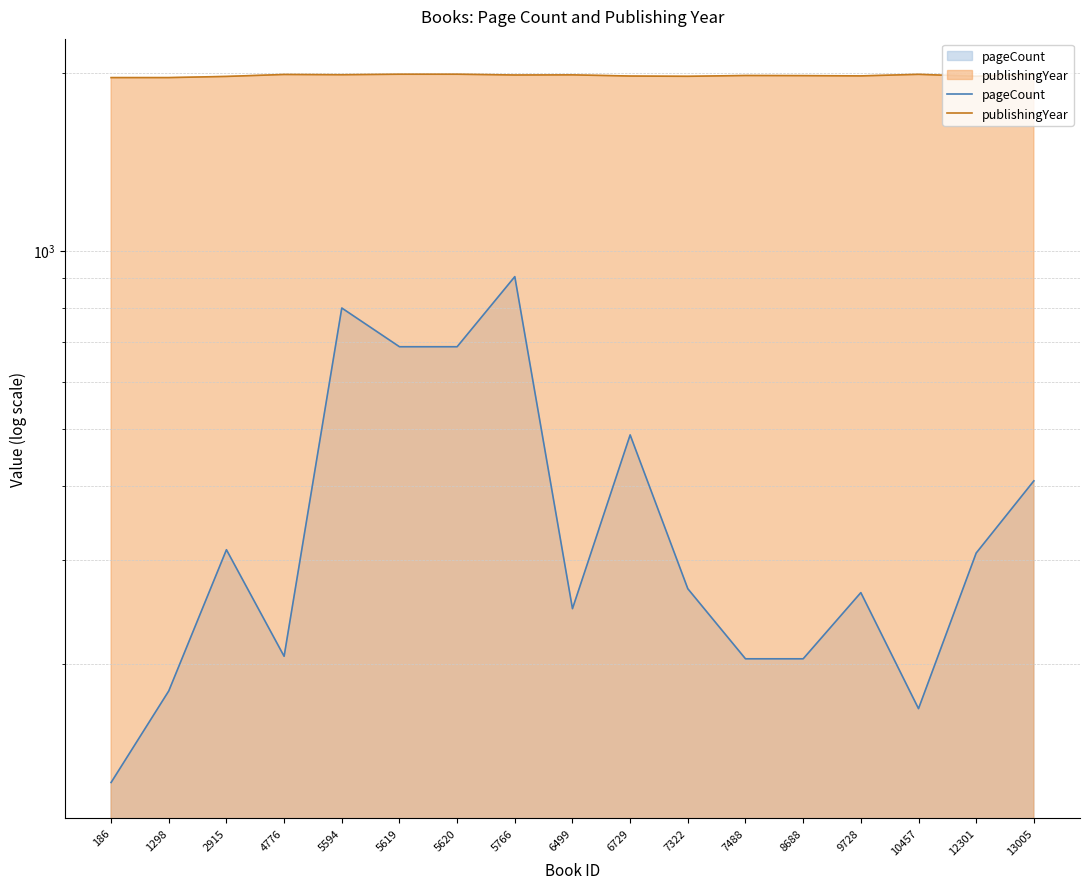

What is the minimum value for pageCount?

126